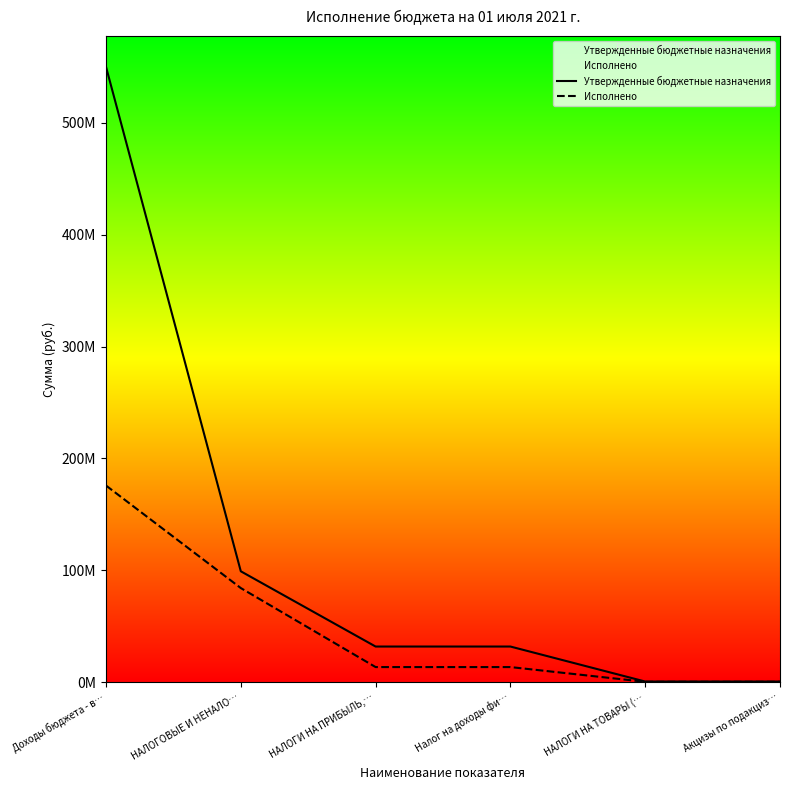

Is the value of Исполнено at НАЛОГИ НА ТОВАРЫ (… greater than the value of Утвержденные бюджетные назначения at НАЛОГИ НА ТОВАРЫ (…?

No